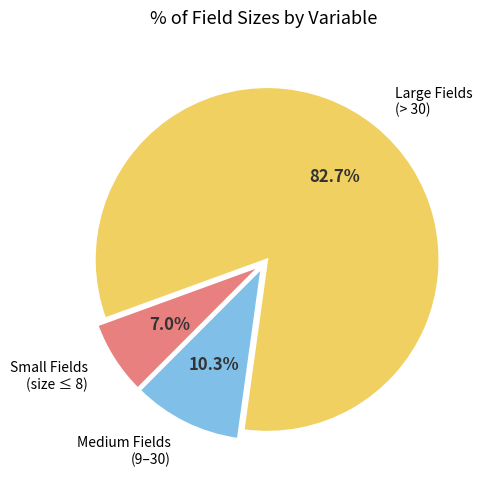

How many segments does this pie chart have?

3